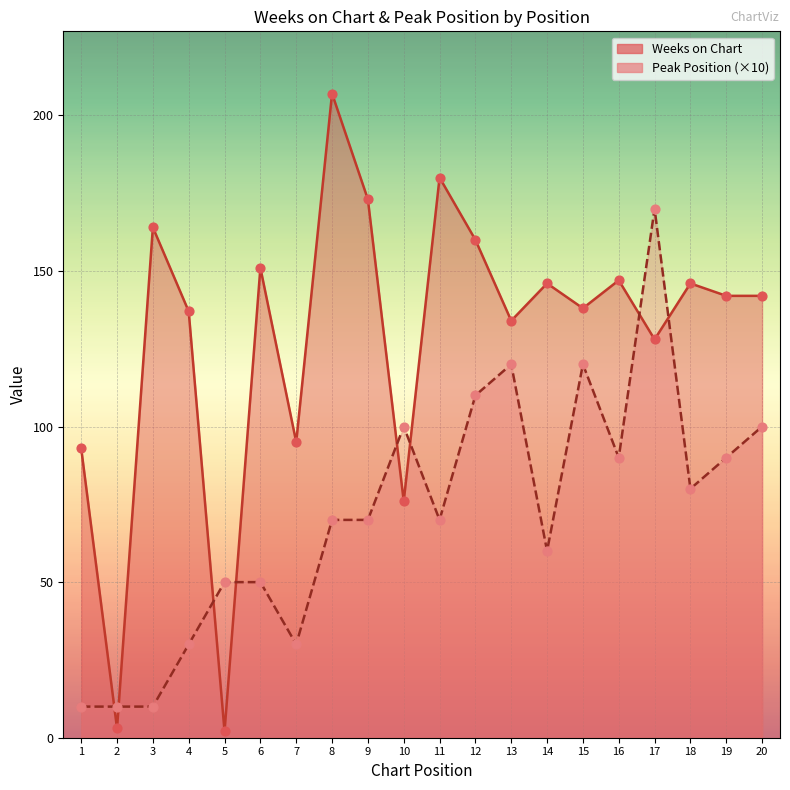

At which category is the sum across all series the highest?

17